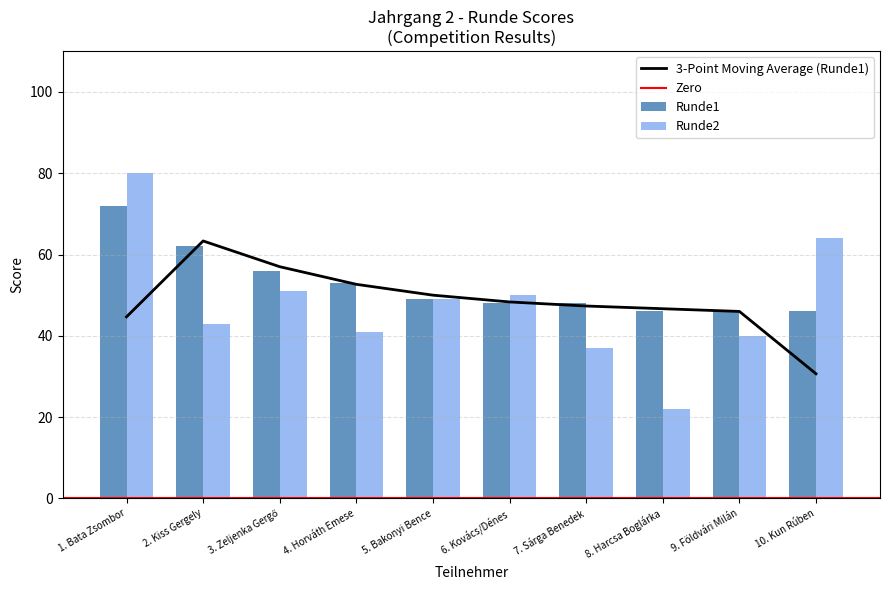

Reading left to right, what are all the values shown in this chart?

Runde1: 72	62	56	53	49	48	48	46	46	46
Runde2: 80	43	51	41	49	50	37	22	40	64